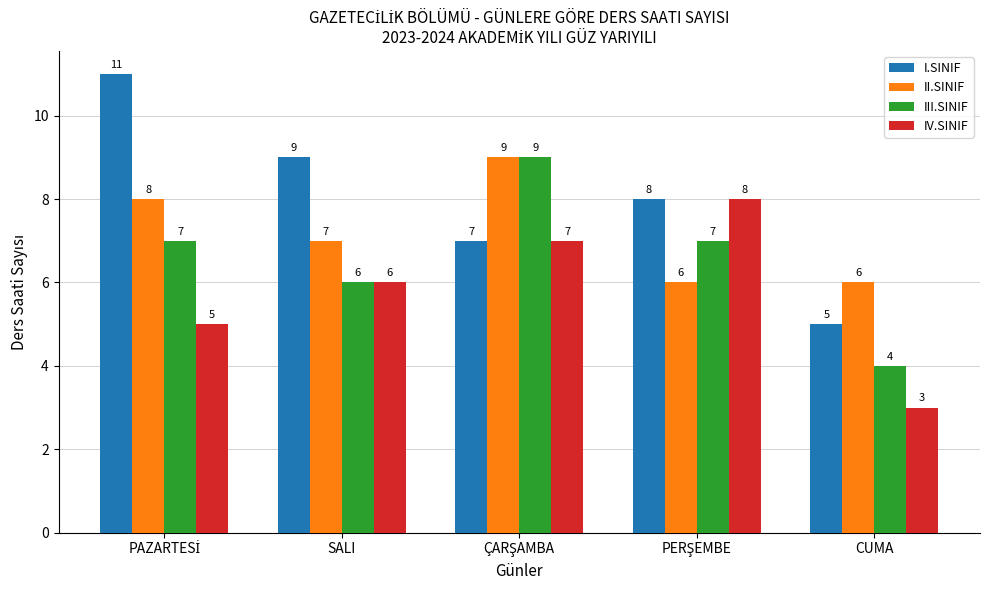

How many I.SINIF values are between 7 and 9?

3